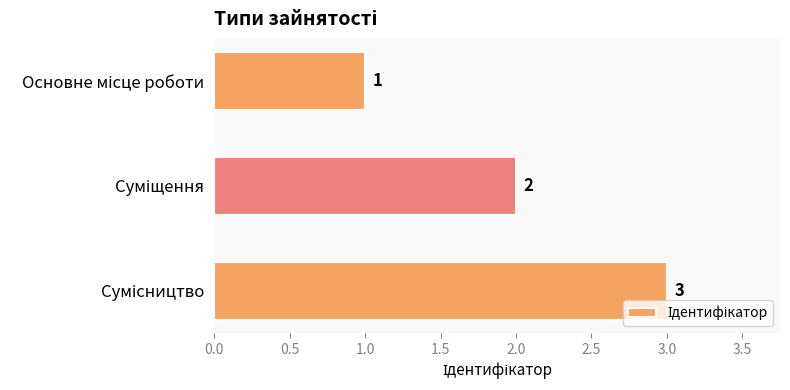

Are the bars grouped side by side (vs. stacked)?

No